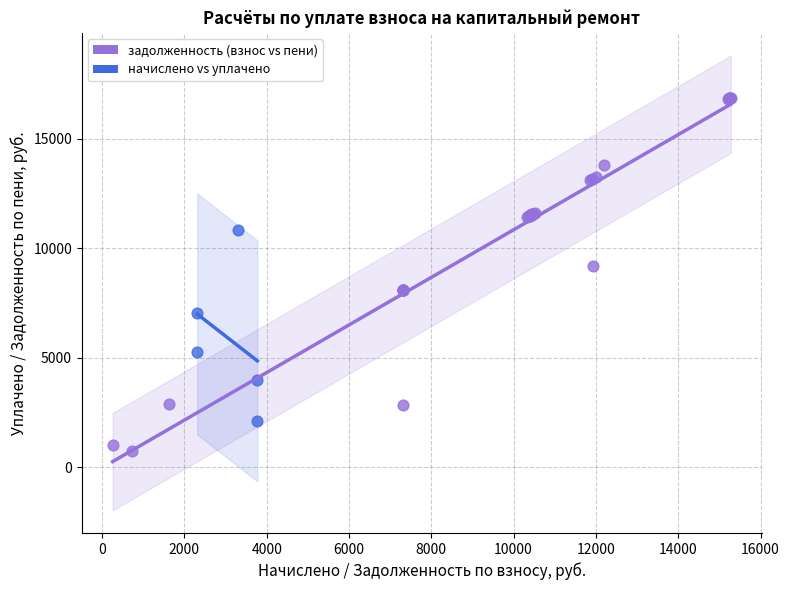

Which series reaches the maximum Y coordinate?

задолженность (взнос vs пени)